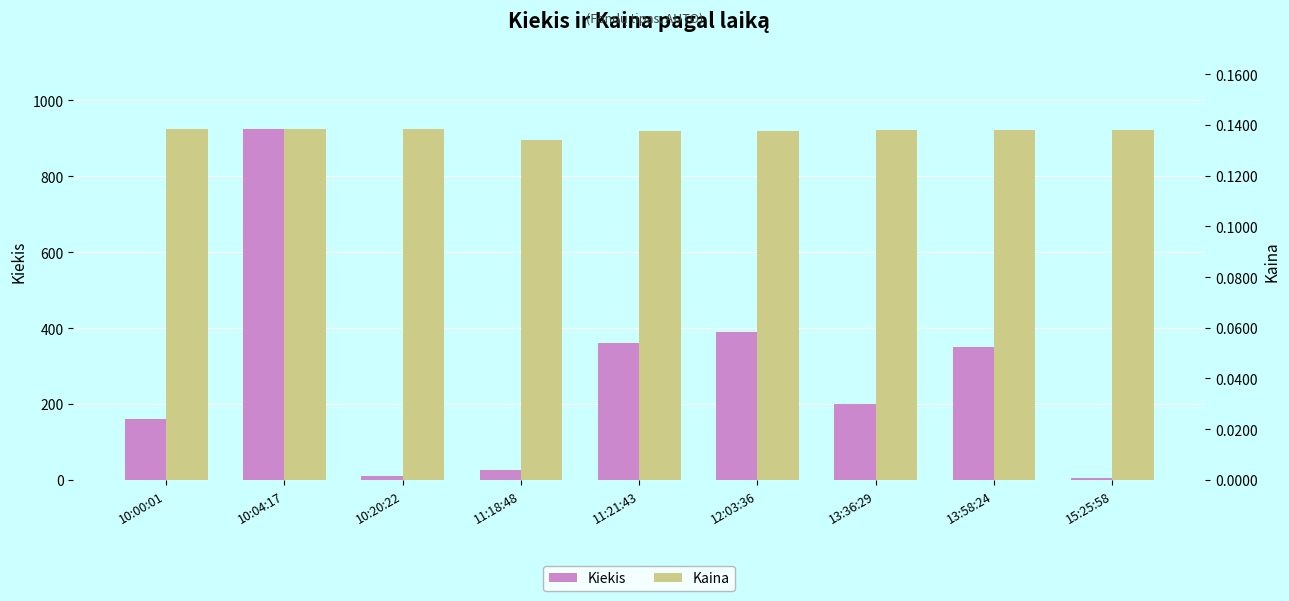

How many groups of bars are there?

9